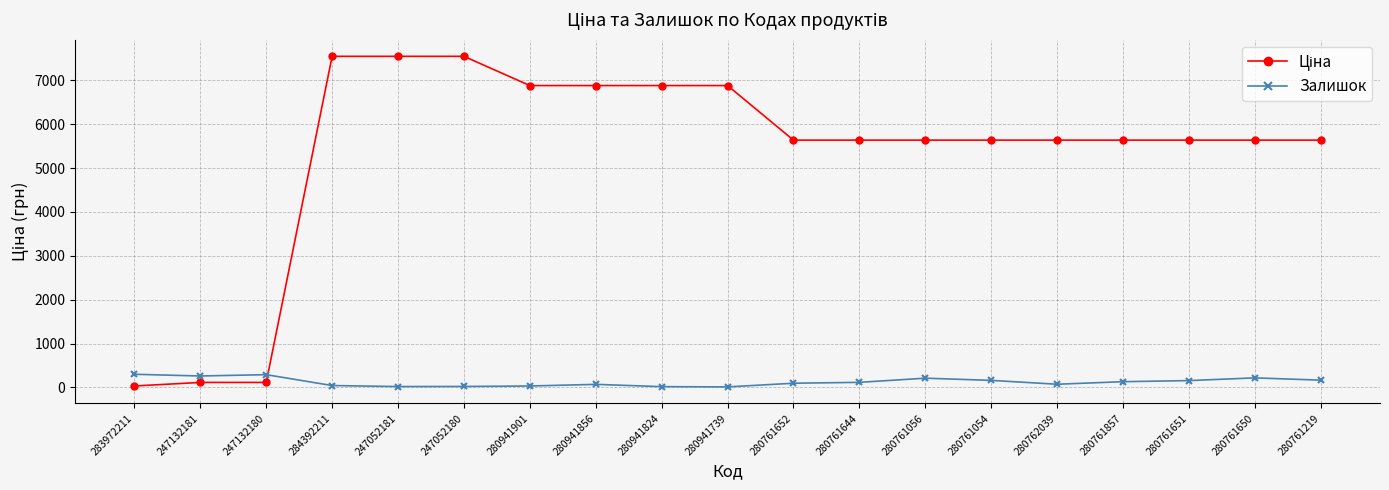

What is the approximate value of Залишок at 284392211?

42.0